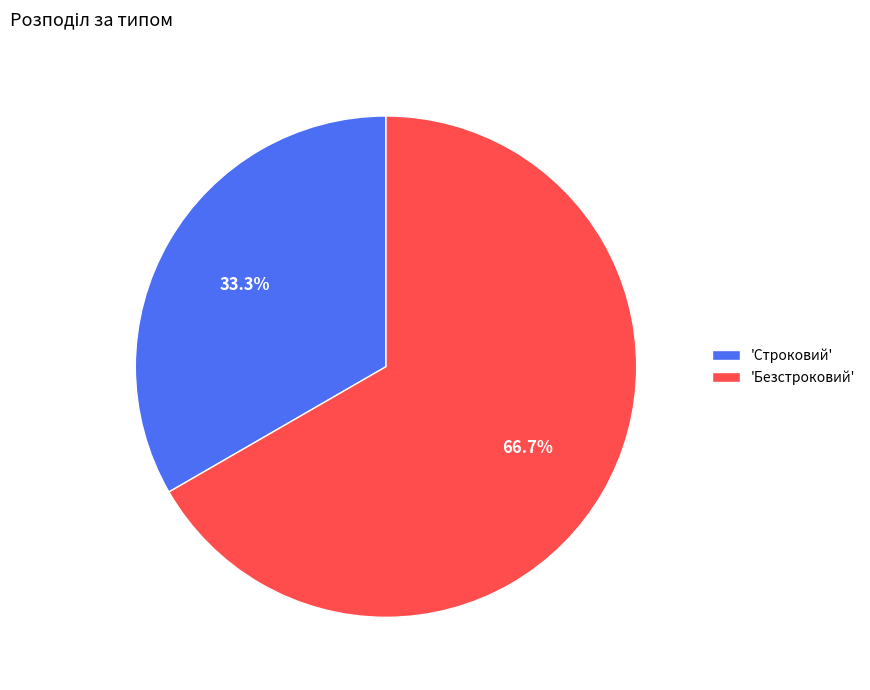

How many segments does this pie chart have?

2